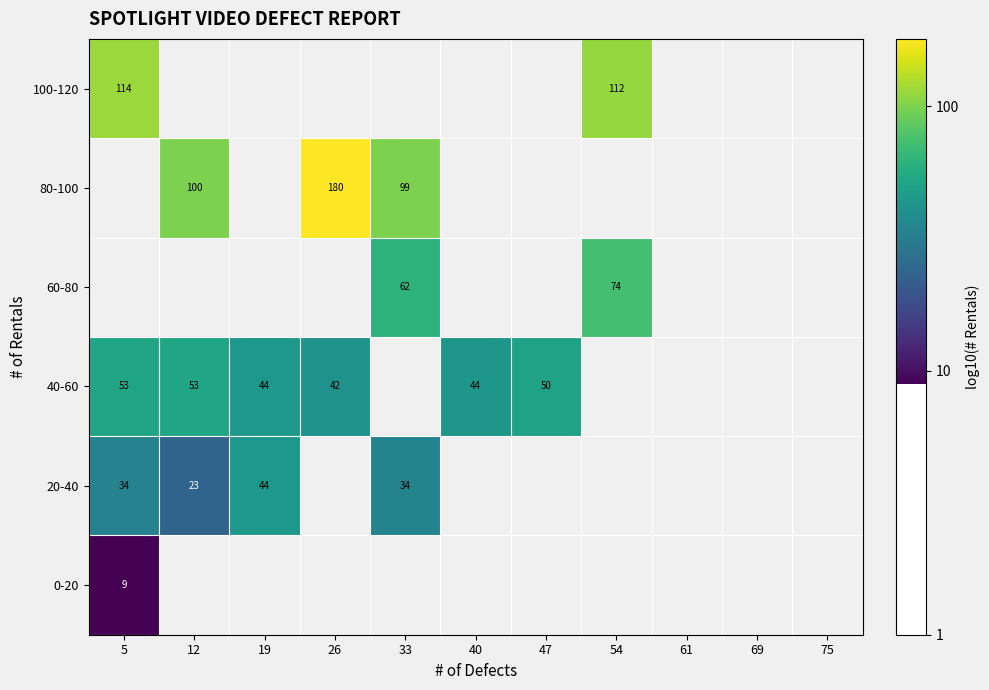

Which category has the highest value in the 60-80 series?

5